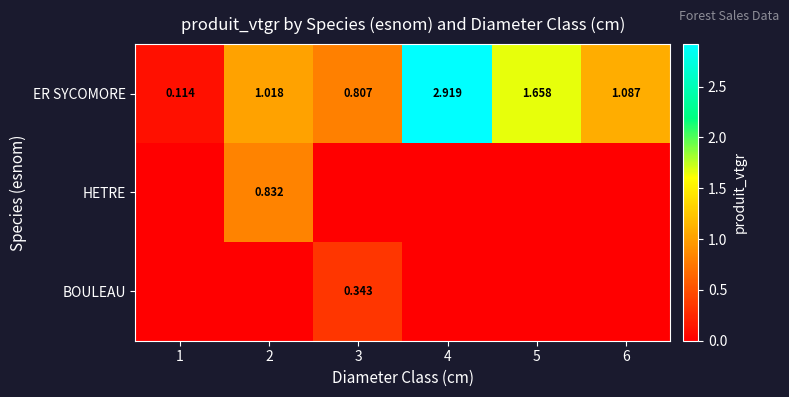

Which series has the widest spread of values?

ER SYCOMORE